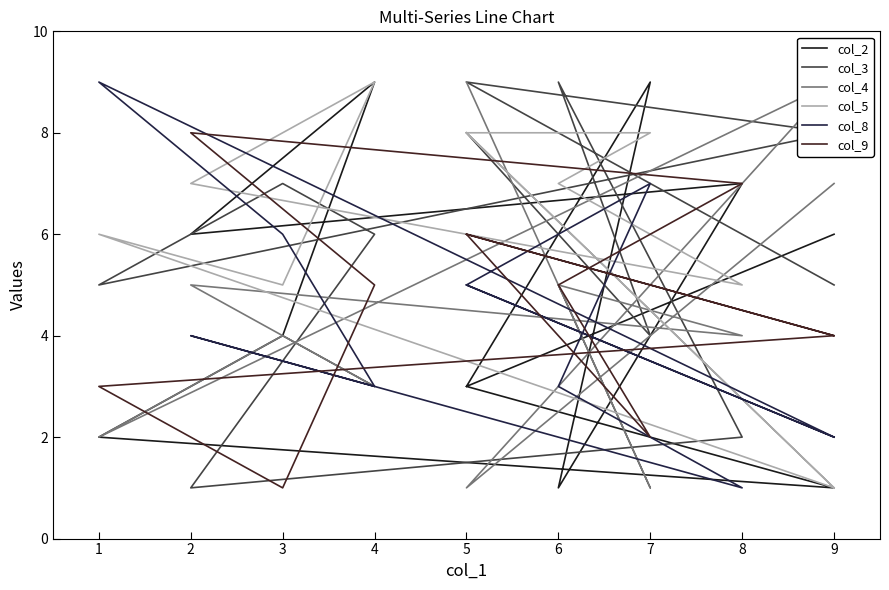

Where is the first local maximum for col_4?

6